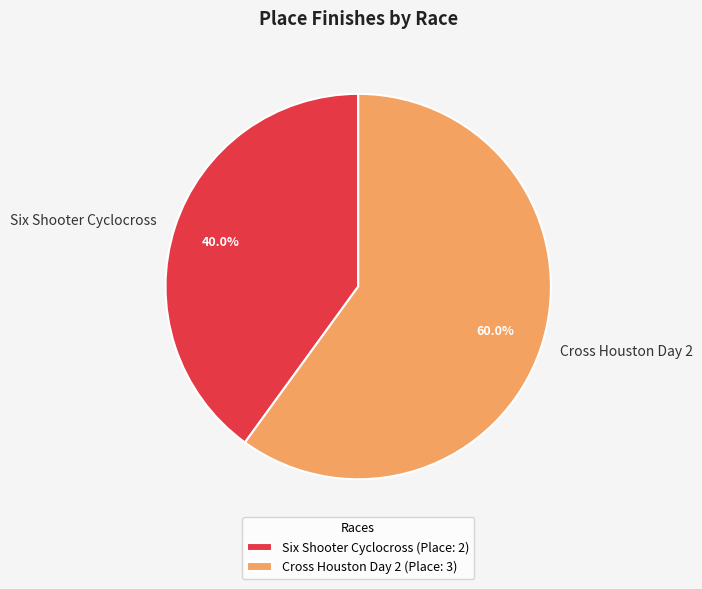

What is the ratio of the value at Cross Houston Day 2 to the value at Six Shooter Cyclocross?

1.5